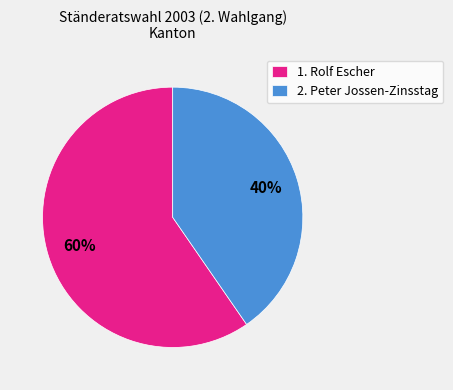

To the nearest percent, what is the combined percentage of 2. Peter Jossen-Zinsstag and 1. Rolf Escher?

100%